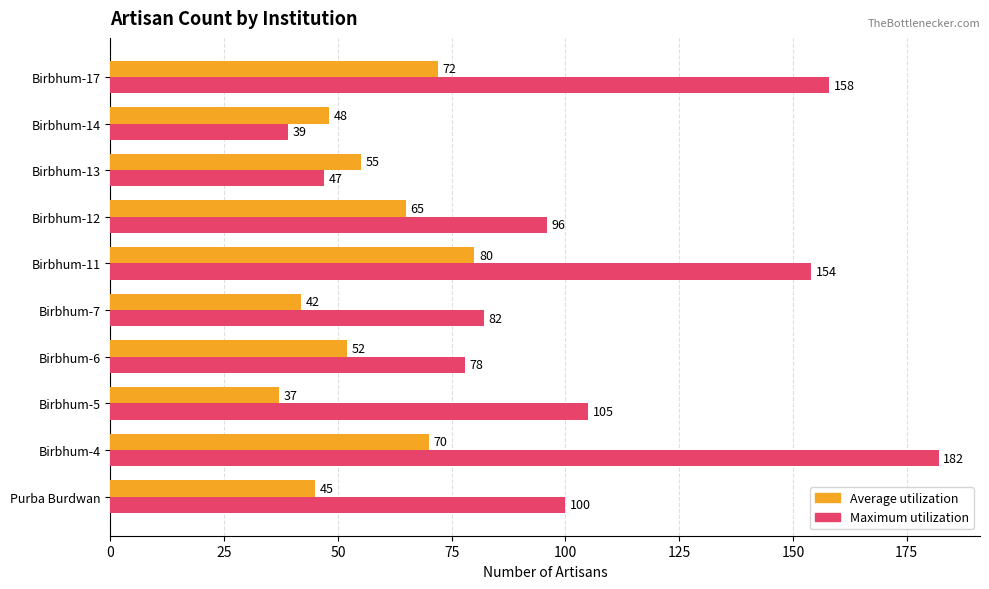

Is it true that Maximum utilization equals 47 at Birbhum-13?

True